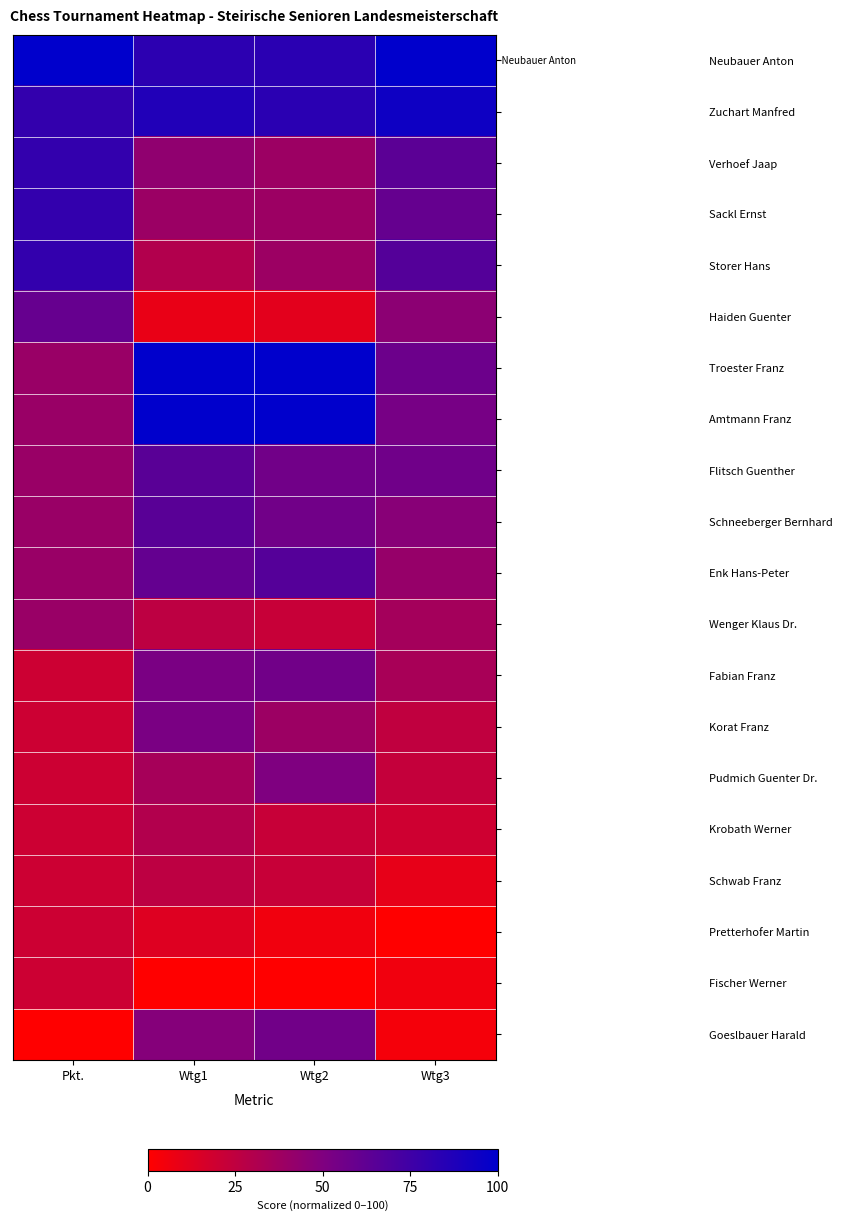

Reading left to right, list all the values displayed in this chart.

Neubauer Anton: Pkt.=1.0	Wtg1=0.8	Wtg2=0.8	Wtg3=1.0
Zuchart Manfred: Pkt.=0.8	Wtg1=0.9	Wtg2=0.8	Wtg3=0.9
Verhoef Jaap: Pkt.=0.8	Wtg1=0.4	Wtg2=0.4	Wtg3=0.6
Sackl Ernst: Pkt.=0.8	Wtg1=0.4	Wtg2=0.4	Wtg3=0.6
Storer Hans: Pkt.=0.8	Wtg1=0.3	Wtg2=0.4	Wtg3=0.7
Haiden Guenter: Pkt.=0.6	Wtg1=0.1	Wtg2=0.1	Wtg3=0.5
Troester Franz: Pkt.=0.4	Wtg1=1.0	Wtg2=1.0	Wtg3=0.6
Amtmann Franz: Pkt.=0.4	Wtg1=1.0	Wtg2=1.0	Wtg3=0.5
Flitsch Guenther: Pkt.=0.4	Wtg1=0.7	Wtg2=0.6	Wtg3=0.6
Schneeberger Bernhard: Pkt.=0.4	Wtg1=0.7	Wtg2=0.6	Wtg3=0.5
Enk Hans-Peter: Pkt.=0.4	Wtg1=0.6	Wtg2=0.7	Wtg3=0.4
Wenger Klaus Dr.: Pkt.=0.4	Wtg1=0.3	Wtg2=0.2	Wtg3=0.4
Fabian Franz: Pkt.=0.2	Wtg1=0.5	Wtg2=0.6	Wtg3=0.3
Korat Franz: Pkt.=0.2	Wtg1=0.5	Wtg2=0.4	Wtg3=0.2
Pudmich Guenter Dr.: Pkt.=0.2	Wtg1=0.3	Wtg2=0.5	Wtg3=0.2
Krobath Werner: Pkt.=0.2	Wtg1=0.3	Wtg2=0.2	Wtg3=0.2
Schwab Franz: Pkt.=0.2	Wtg1=0.3	Wtg2=0.2	Wtg3=0.1
Pretterhofer Martin: Pkt.=0.2	Wtg1=0.1	Wtg2=0.1	Wtg3=0.0
Fischer Werner: Pkt.=0.2	Wtg1=0.0	Wtg2=0.0	Wtg3=0.1
Goeslbauer Harald: Pkt.=0.0	Wtg1=0.5	Wtg2=0.6	Wtg3=0.0